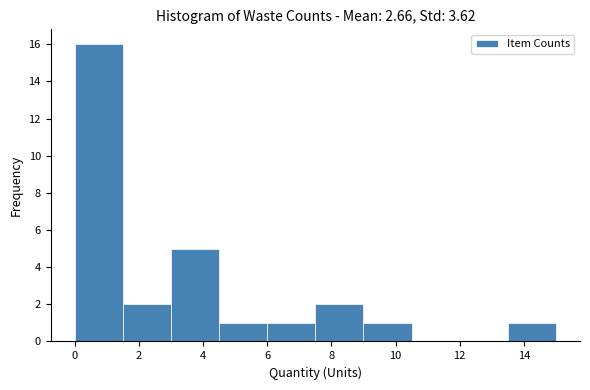

Over which range of the x-axis is the bar tallest?

0.0 to 1.5